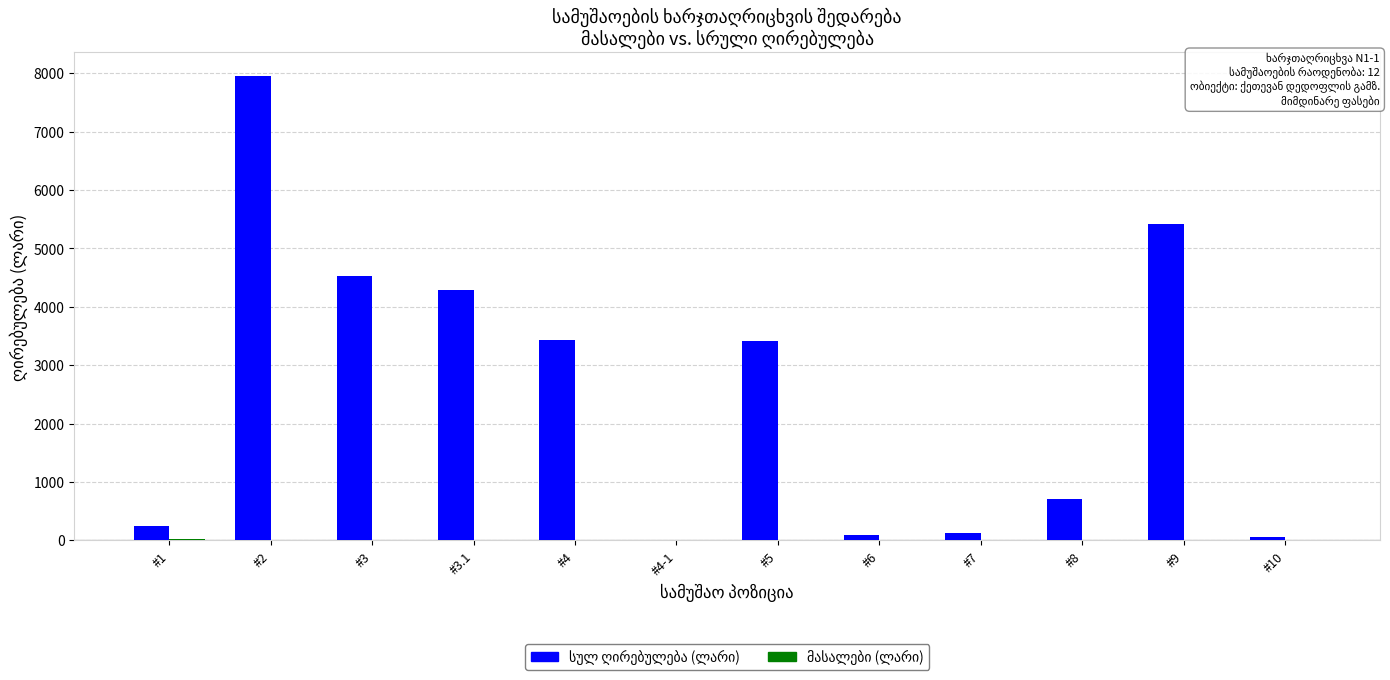

At which category is the sum across all series the highest?

#2